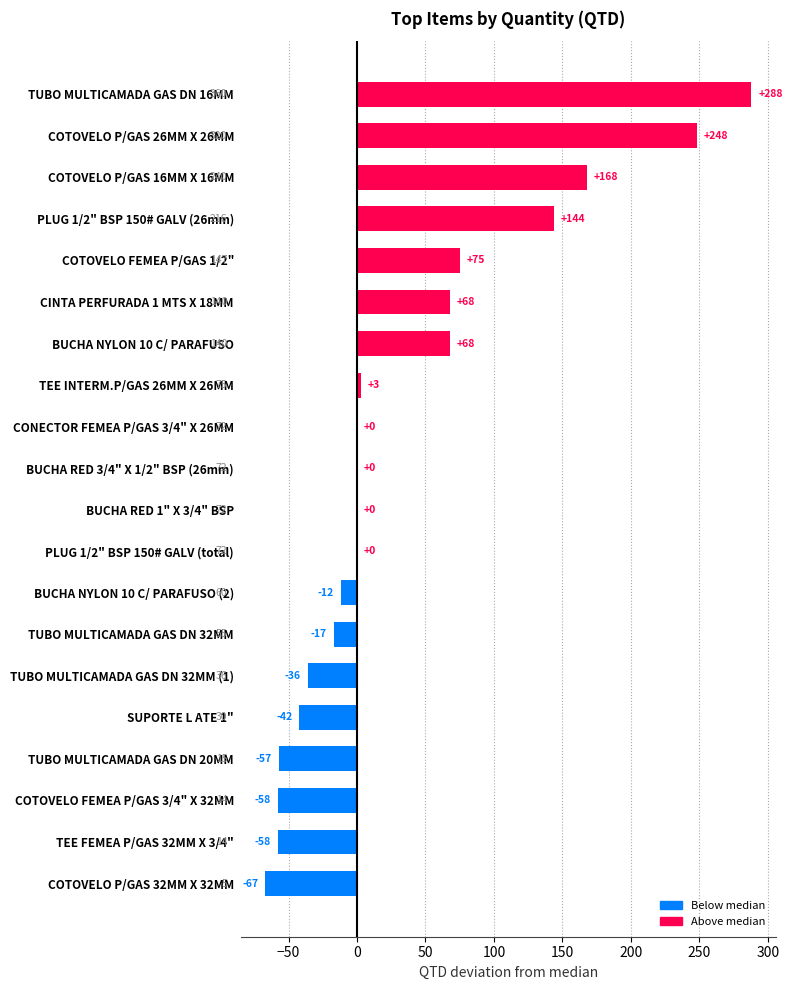

At which category does the chart reach its peak across all series?

TUBO MULTICAMADA GAS DN 16MM